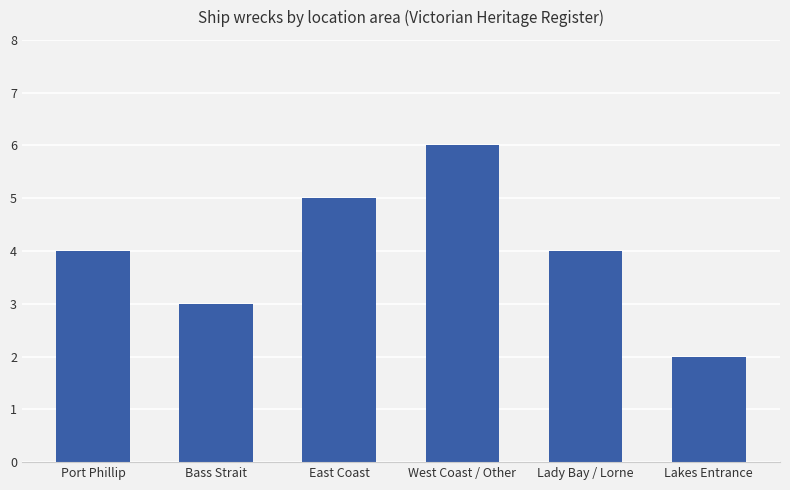

Approximately how many times larger is the value at Lakes Entrance compared to Port Phillip?

0.5